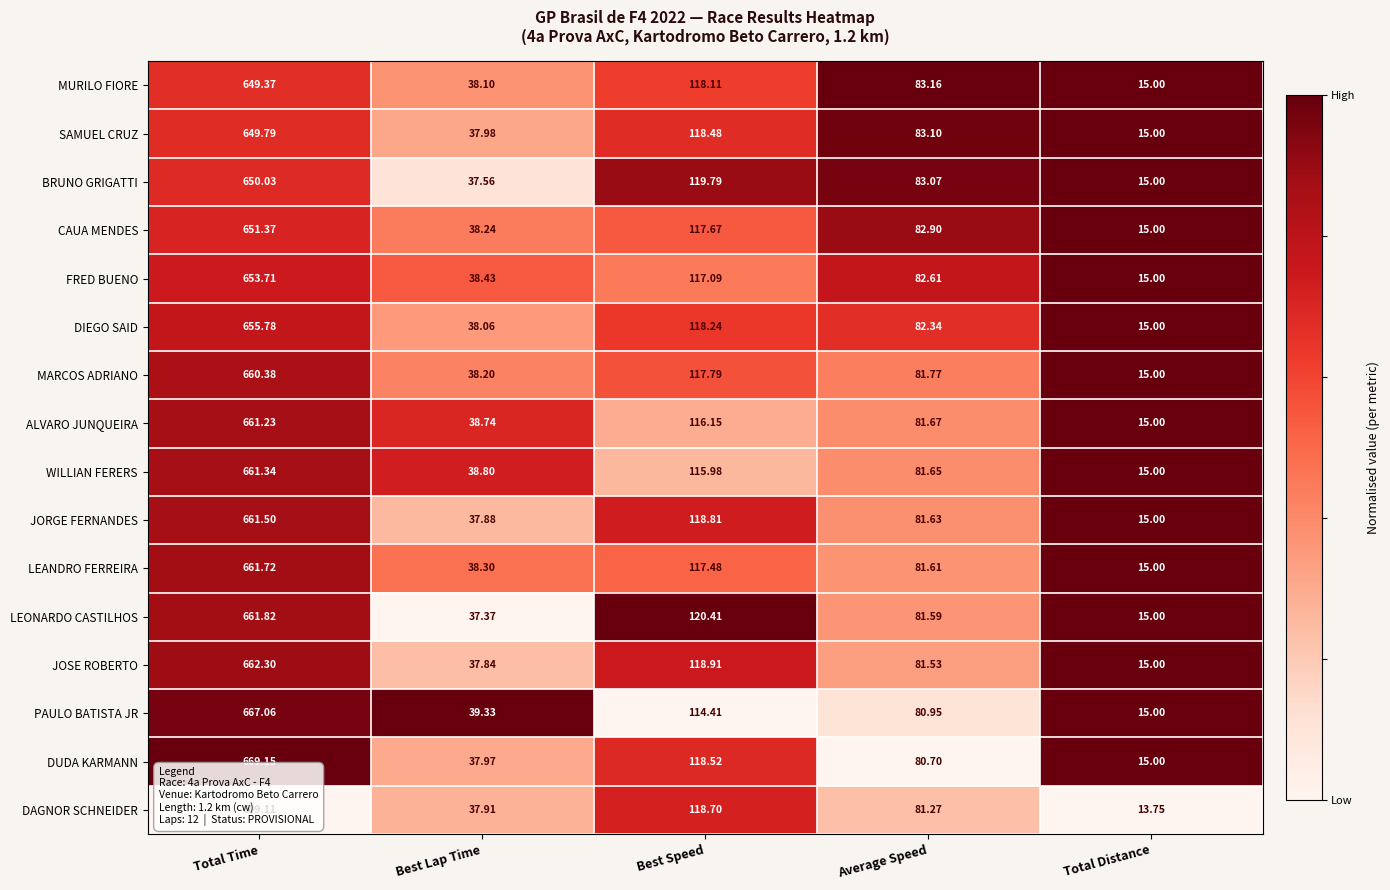

List the series in order of their peak value, highest first.

DUDA KARMANN, PAULO BATISTA JR, JOSE ROBERTO, LEONARDO CASTILHOS, LEANDRO FERREIRA, JORGE FERNANDES, WILLIAN FERERS, ALVARO JUNQUEIRA, MARCOS ADRIANO, DIEGO SAID, FRED BUENO, CAUA MENDES, BRUNO GRIGATTI, SAMUEL CRUZ, MURILO FIORE, DAGNOR SCHNEIDER